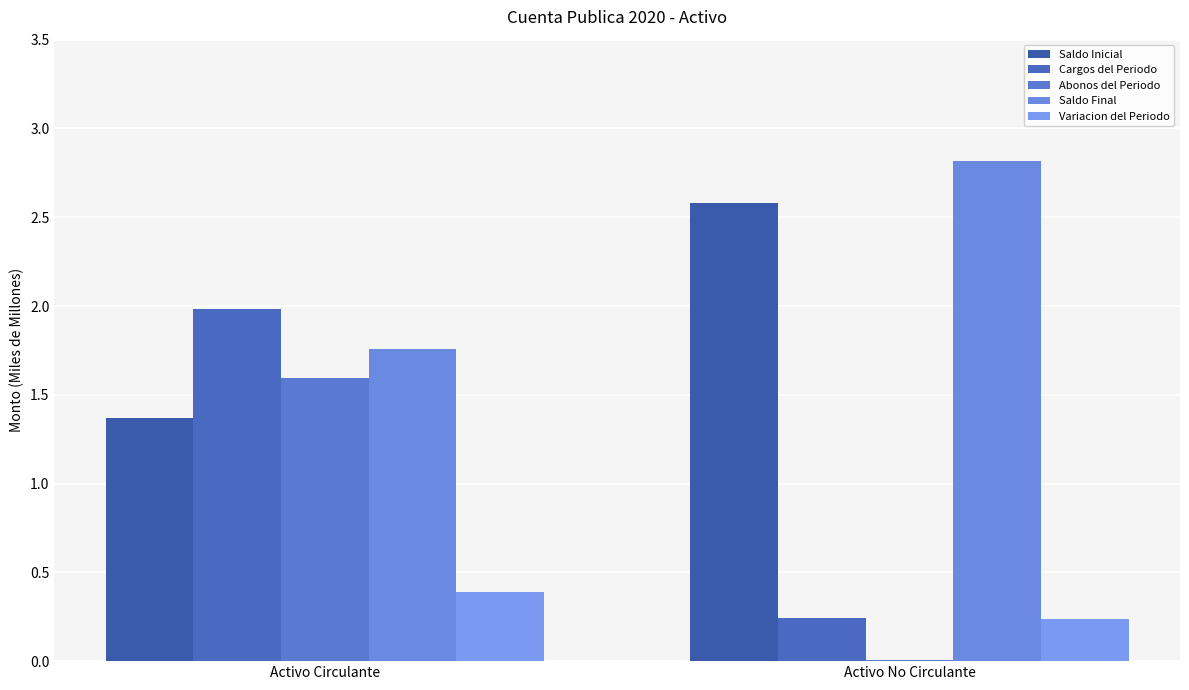

At Activo Circulante, list the series in order from smallest to largest.

Variacion del Periodo, Saldo Inicial, Abonos del Periodo, Saldo Final, Cargos del Periodo